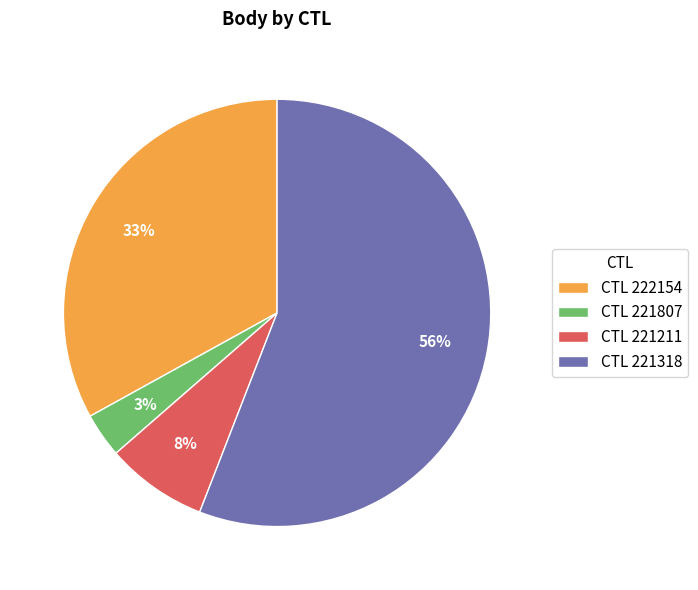

Which slice is the largest?

CTL 221318